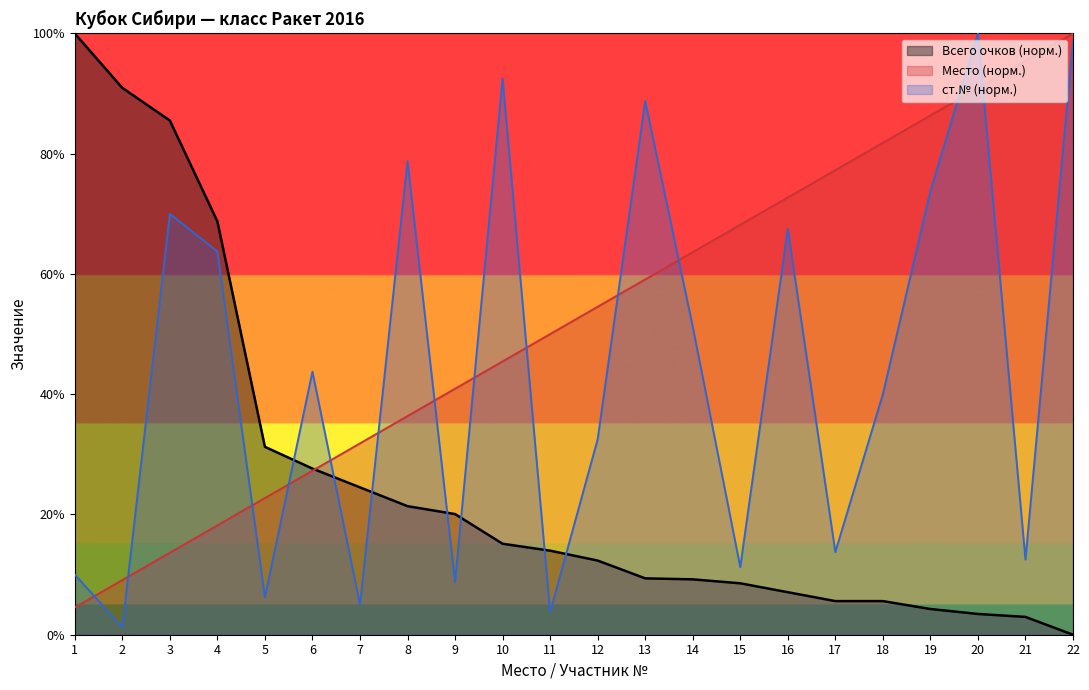

Count the number of categories in the chart.

22